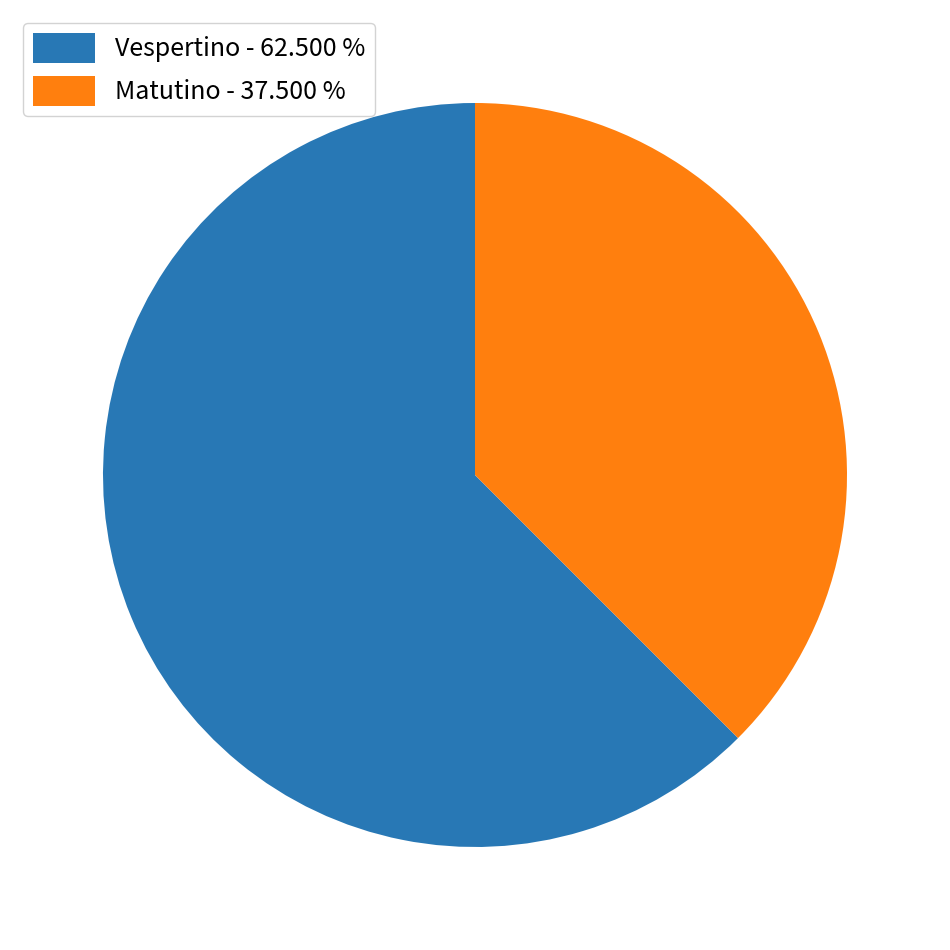

Count the number of slices in the pie.

2